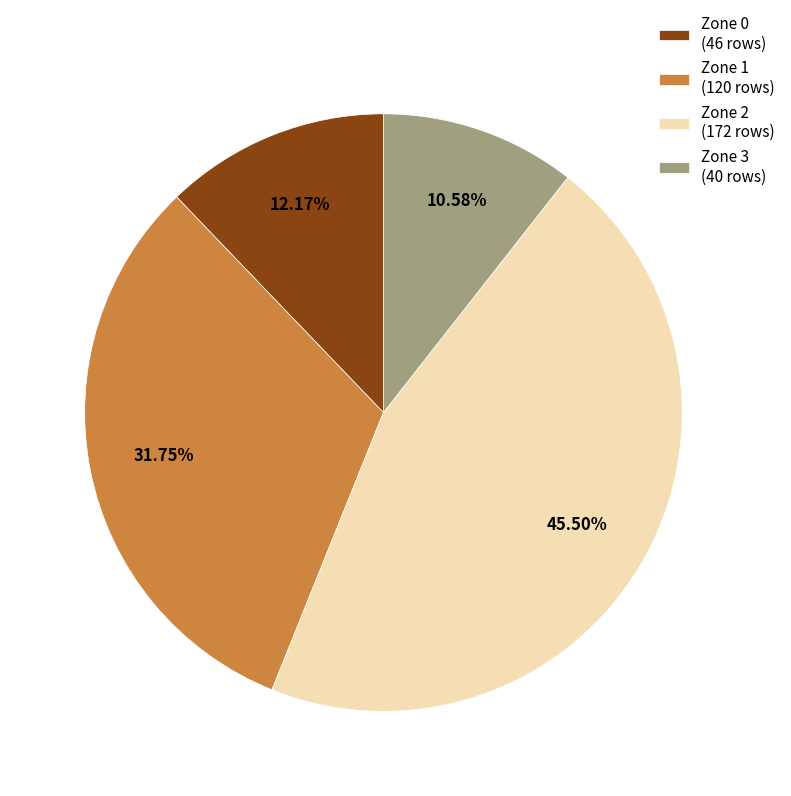

What percentage do Zone 2 and Zone 0 together represent?

57.7%